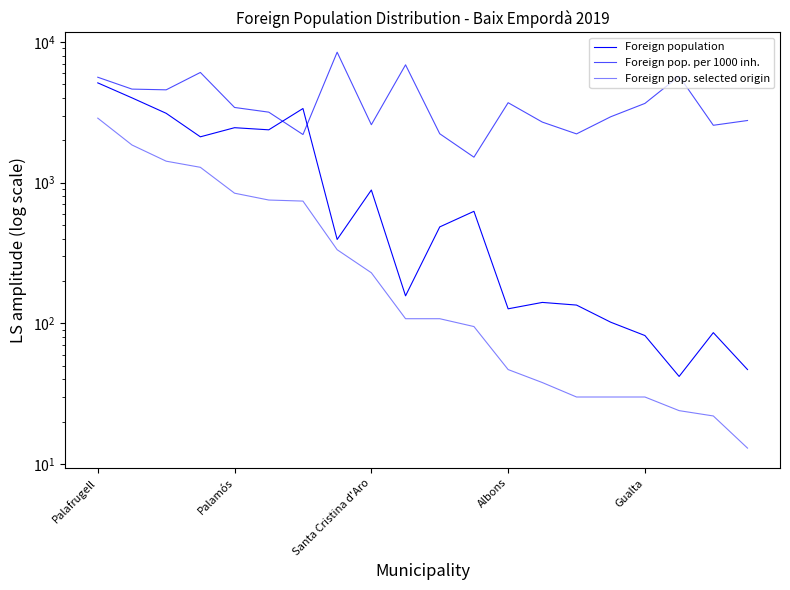

What is the difference between the Foreign population values at 15 and Palafrugell?

5018